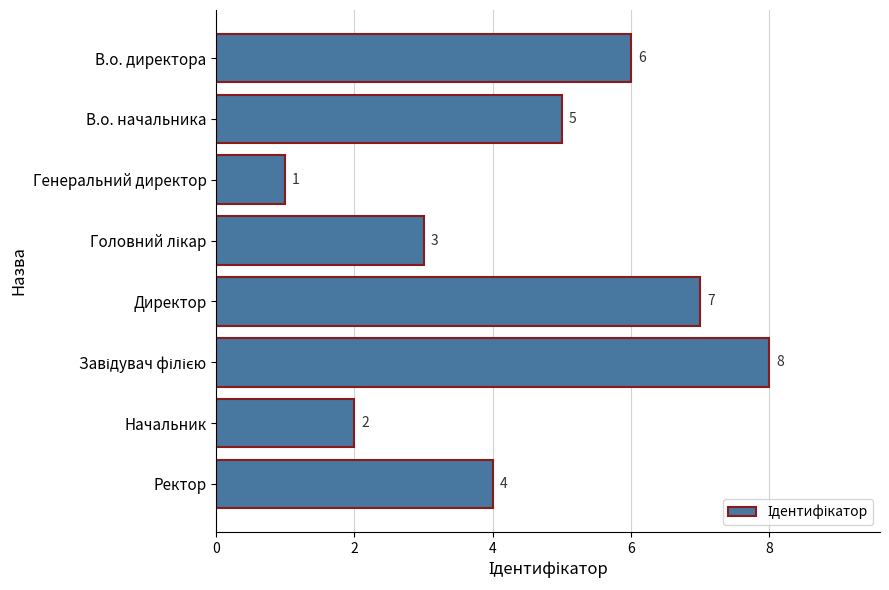

What is the ratio of the value at В.о. директора to the value at В.о. начальника?

1.2